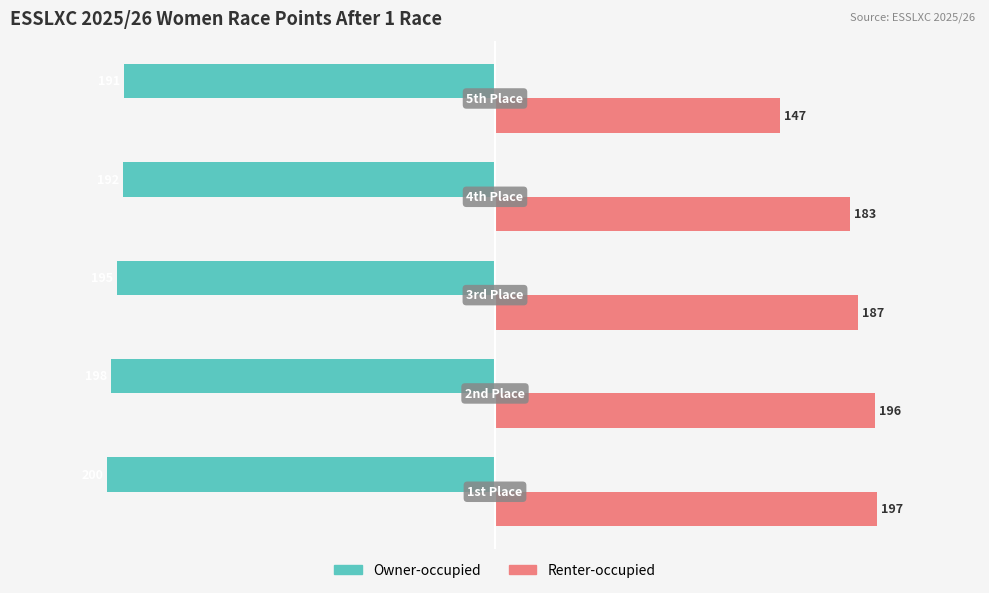

What is the difference between the maximum and minimum values in the Renter-occupied series?

50